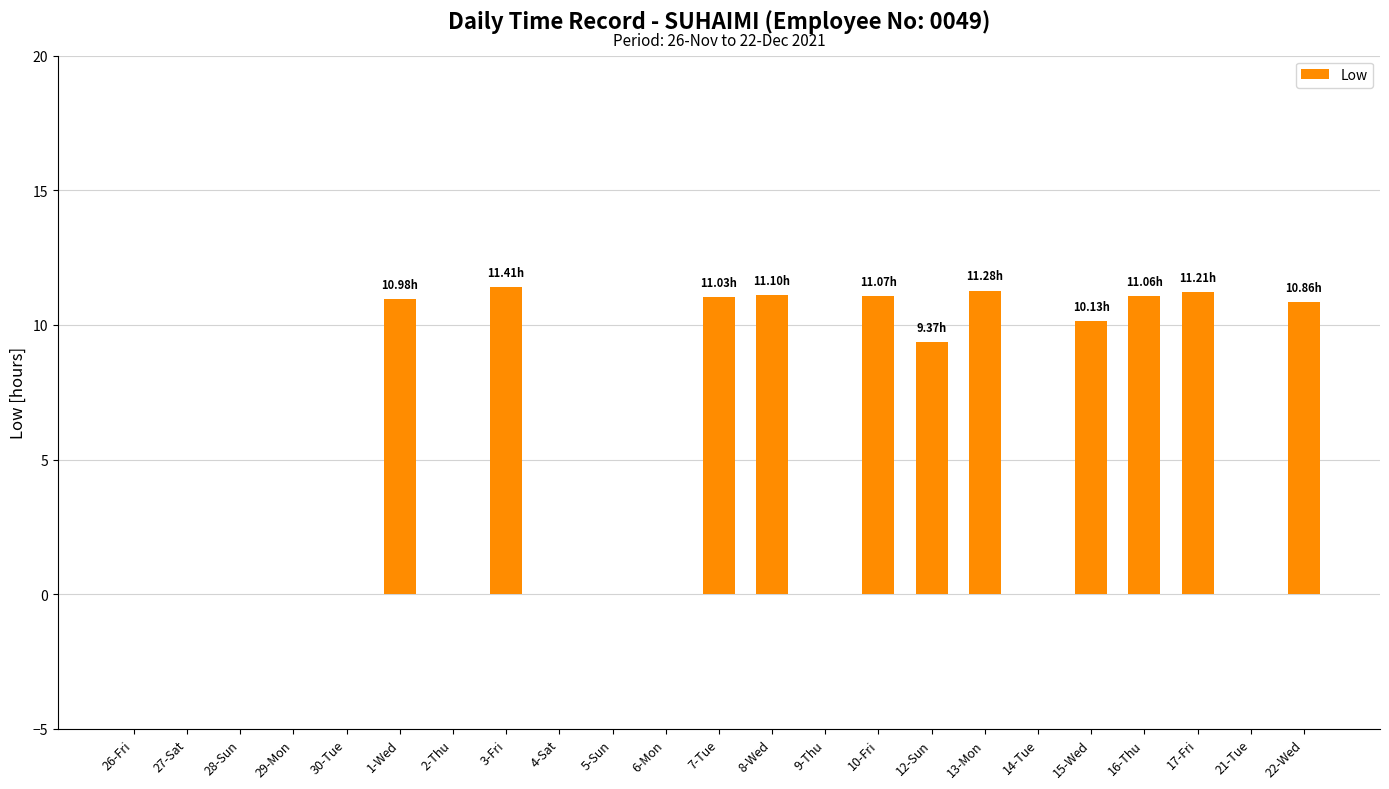

True or false: the data shows 0.0 at 28-Sun.

True